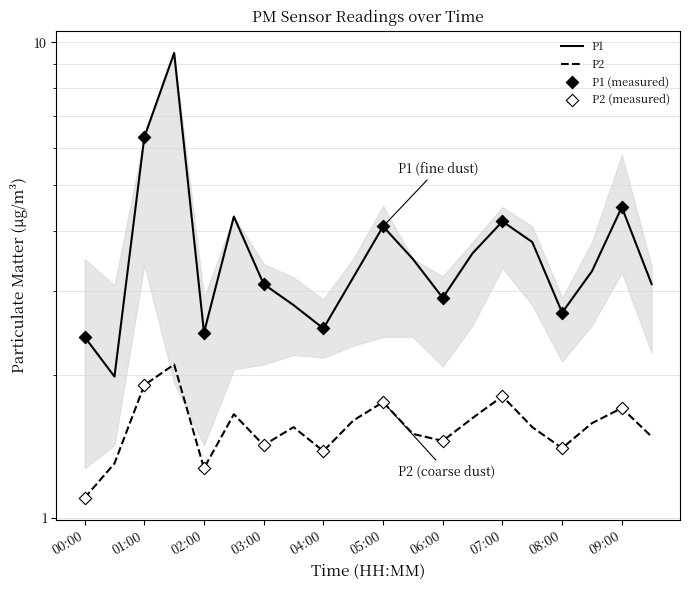

What are all the series names shown in the legend?

P1, P2